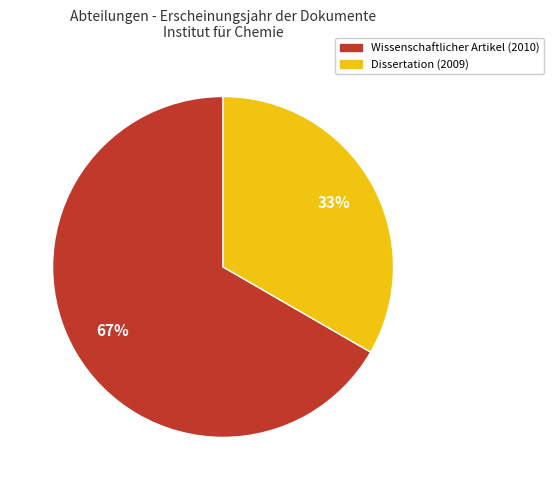

Is there a majority slice in this chart?

Yes